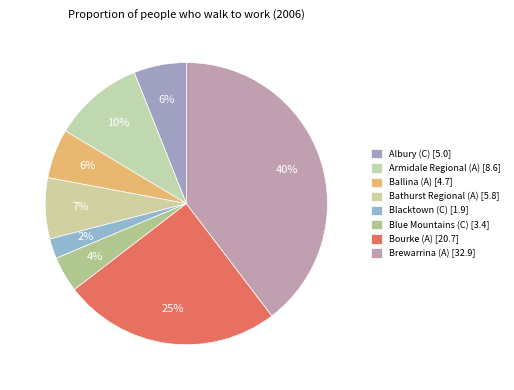

To the nearest percent, what portion does Bathurst Regional (A) represent?

7%